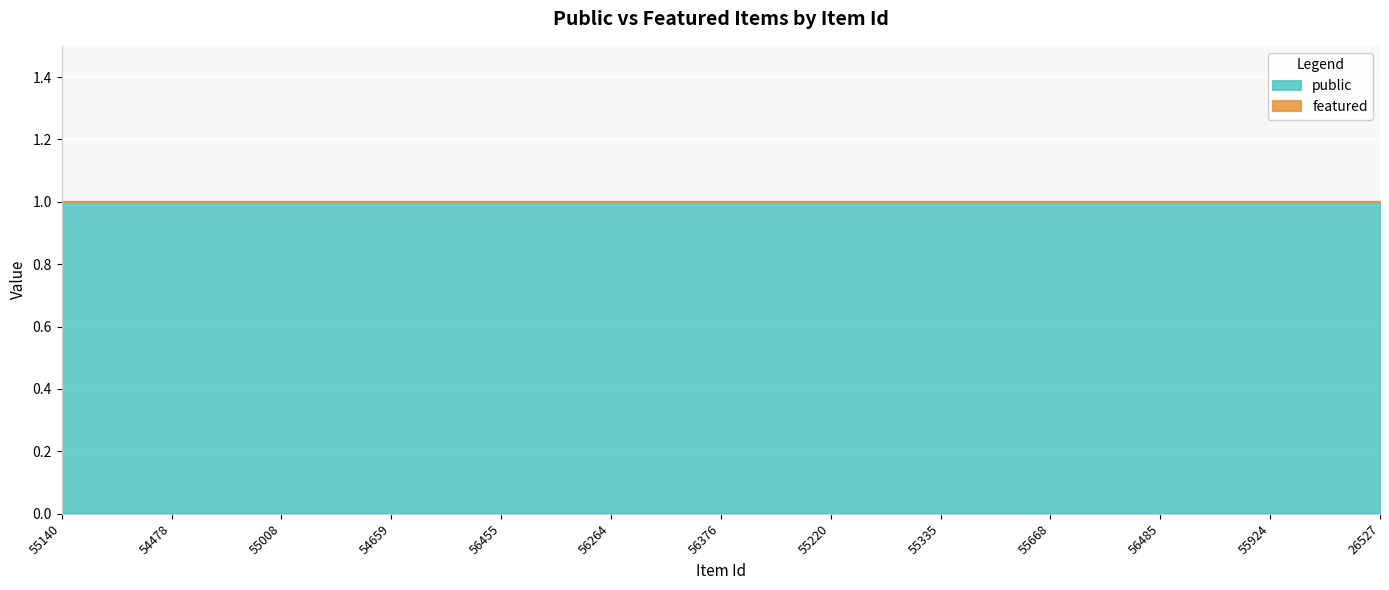

Which series has the widest spread of values?

public